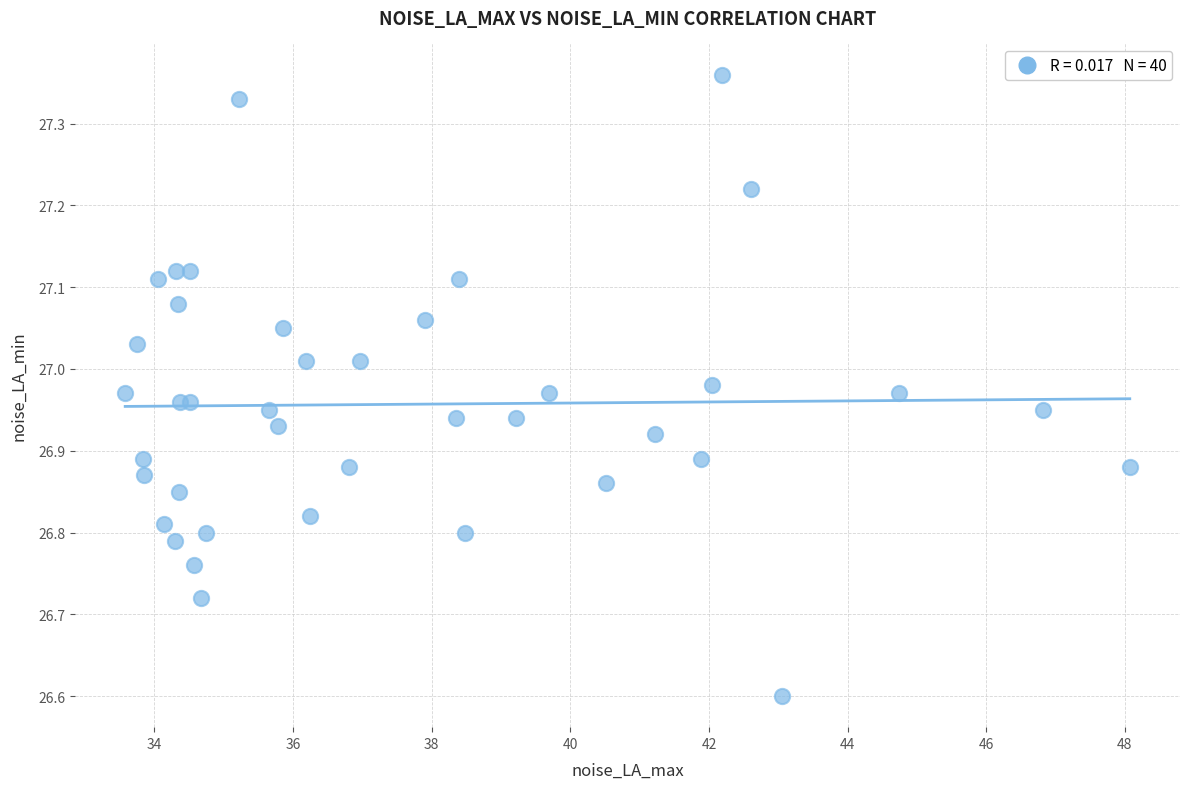

What Y value in the scatter plot is closest to 26?

26.6